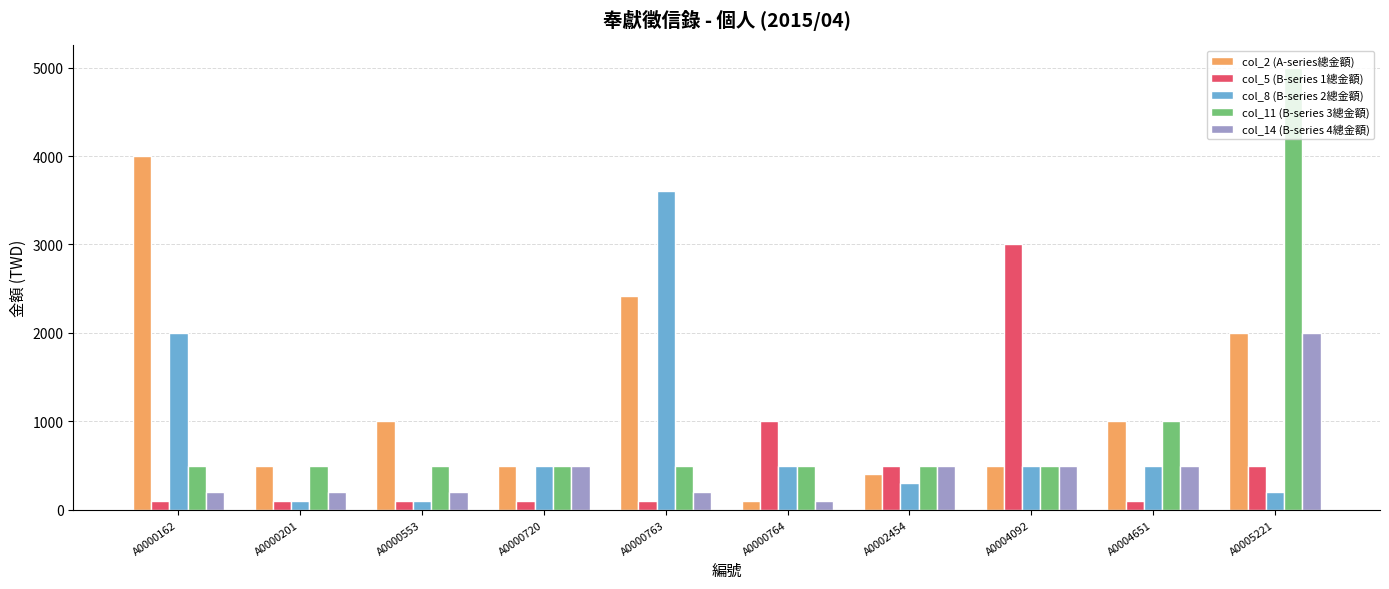

How many series are shown in this chart?

5